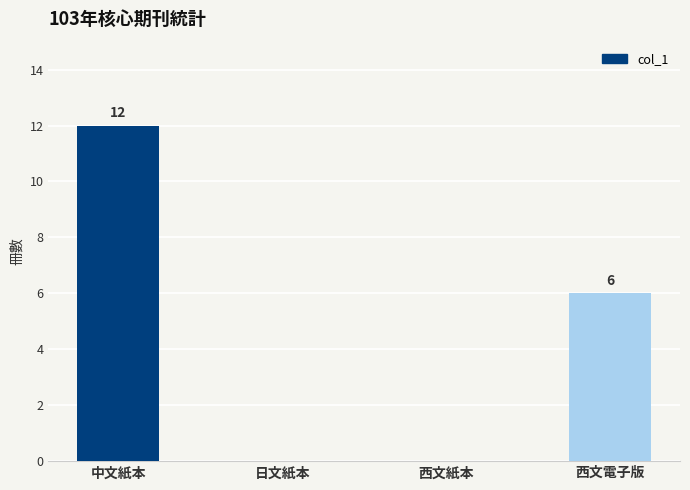

Are the bars horizontal?

No